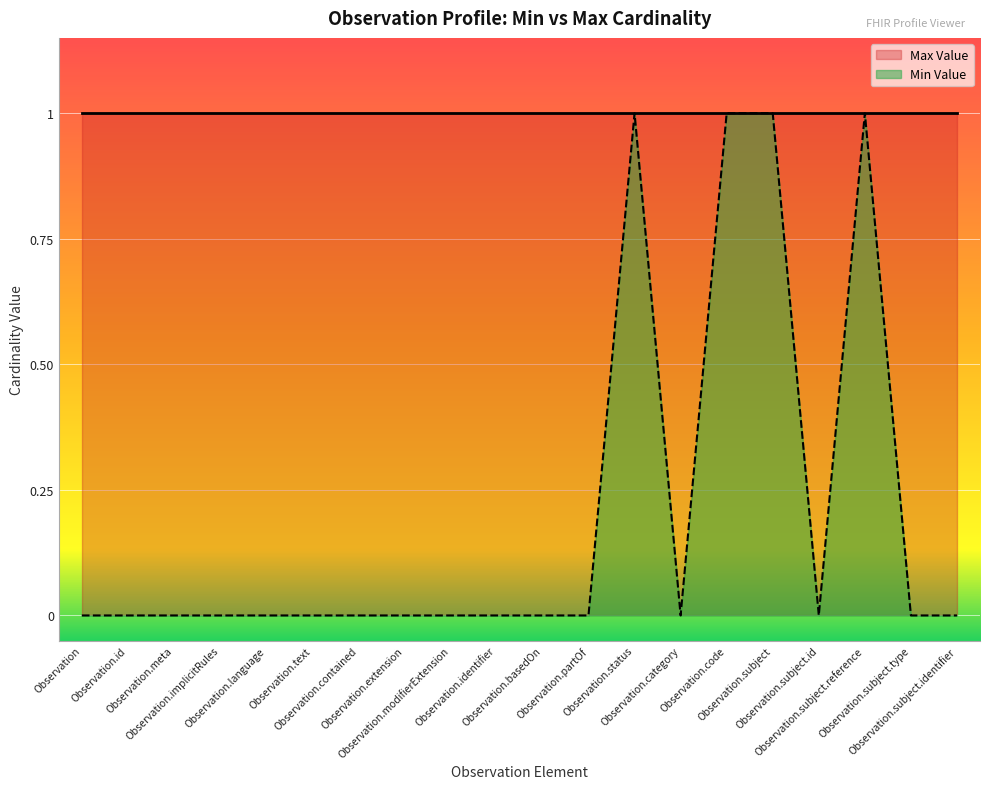

Read the value at Observation.subject.reference.

1